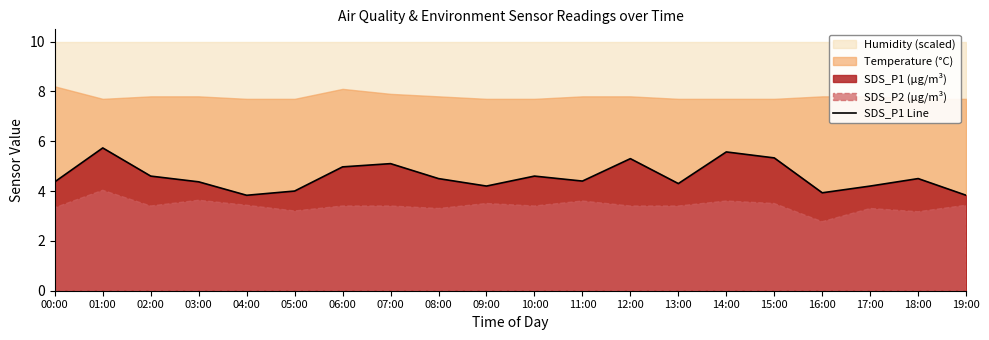

What is the sum of all values?

91.6